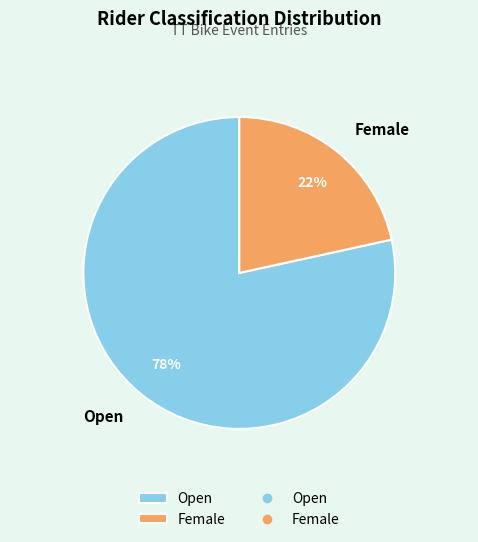

True or false: Female accounts for 32% of the total.

False